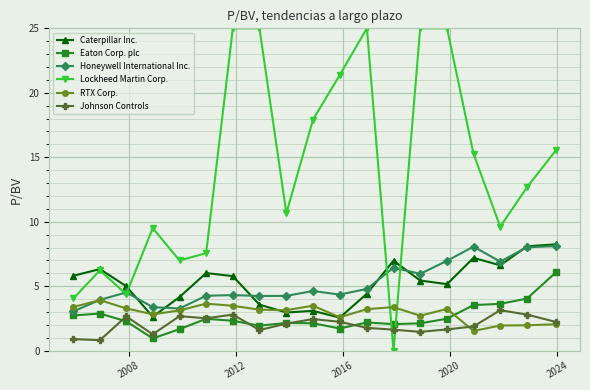

How many distinct data groups are displayed?

6